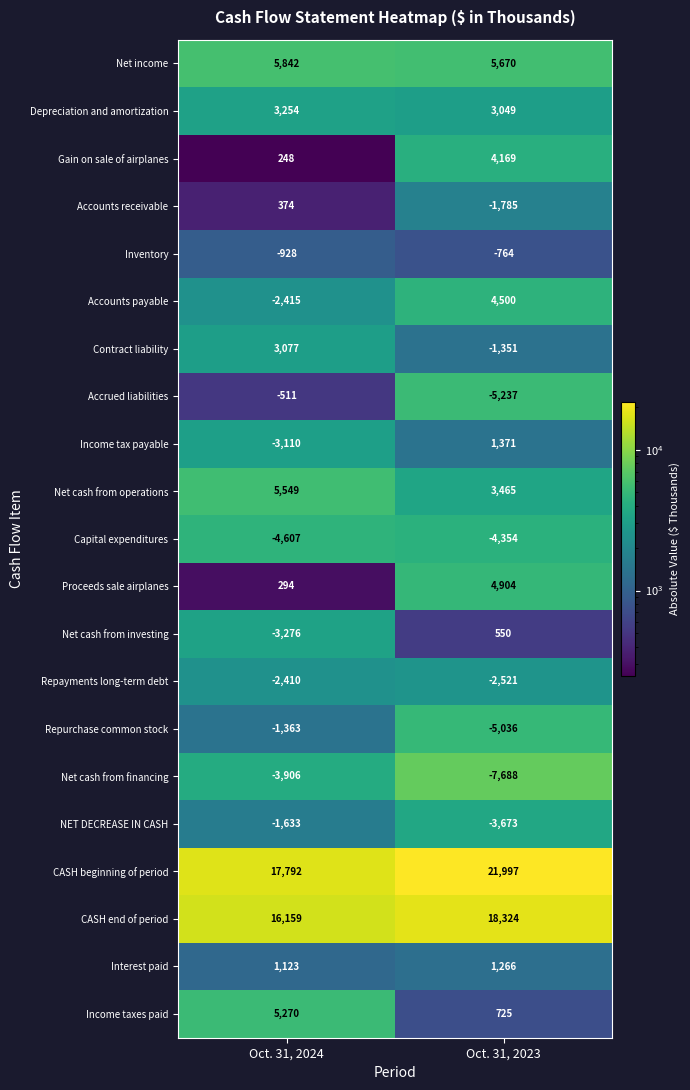

What is the minimum value shown in the chart?

-7688